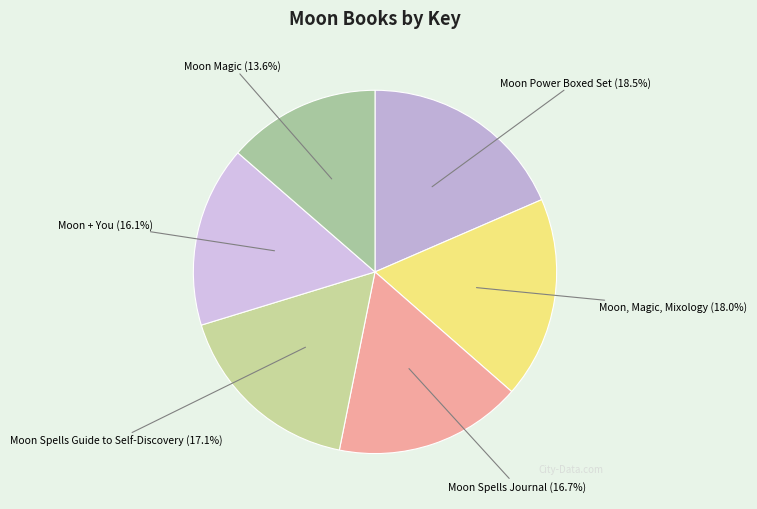

How much of the chart is everything except Moon Spells Guide to Self-Discovery?

82.9%